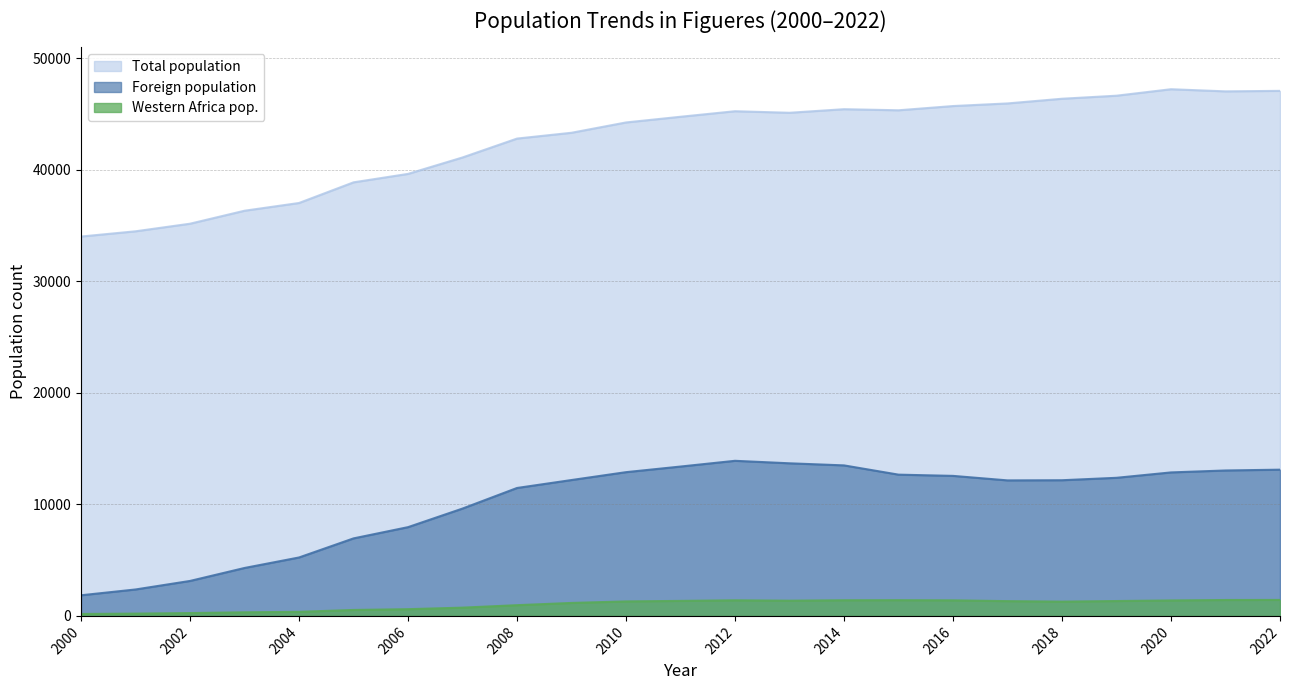

At which label does Foreign population reach its minimum?

2000